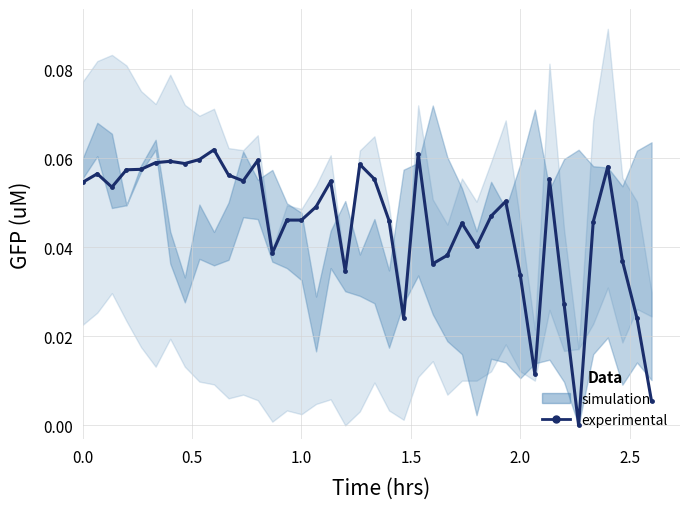

Reading right to left, list all the values displayed in this chart.

0.0	0.0	0.0	0.1	0.0	0.0	0.0	0.1	0.0	0.0	0.1	0.0	0.0	0.0	0.0	0.0	0.1	0.0	0.0	0.1	0.1	0.0	0.1	0.0	0.0	0.0	0.0	0.1	0.1	0.1	0.1	0.1	0.1	0.1	0.1	0.1	0.1	0.1	0.1	0.1